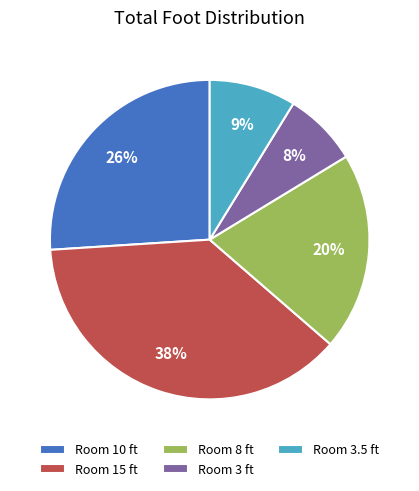

Which slice is the largest?

Room 15 ft